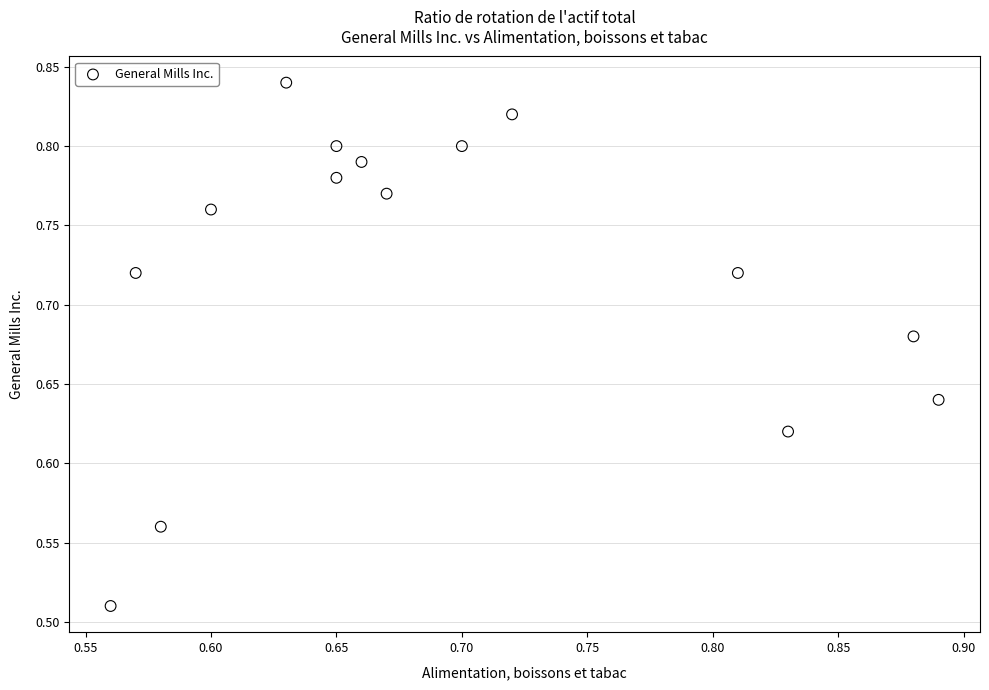

What is the range of Y values (max minus min)?

0.3